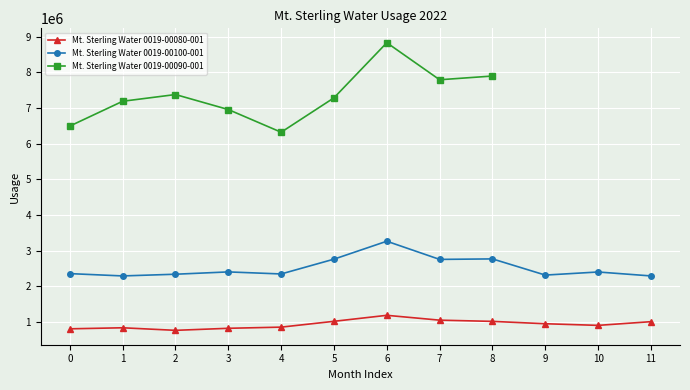

What is the lowest value of the Mt. Sterling Water 0019-00080-001 series?

768900